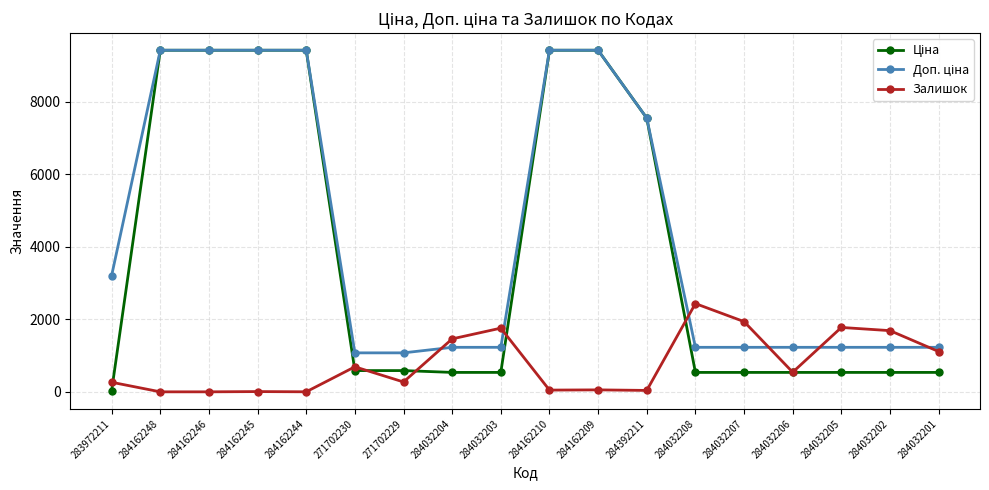

What is the difference between the highest and lowest values at 284032202?

1151.6